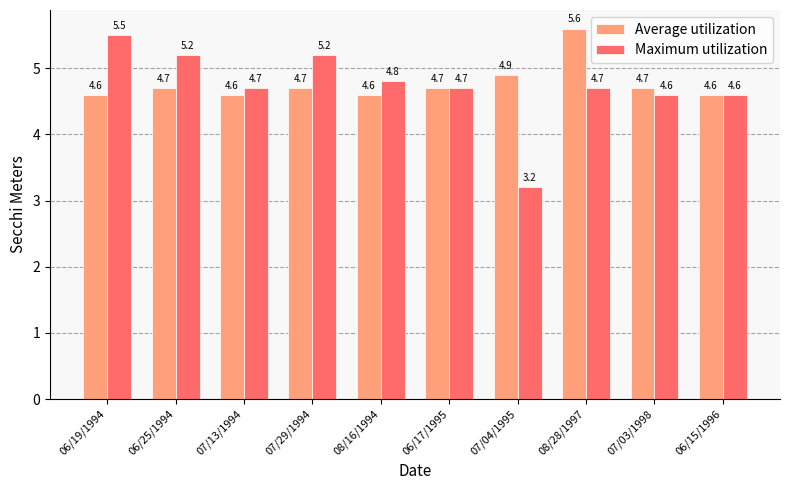

What is the average value of the Maximum utilization series?

4.7